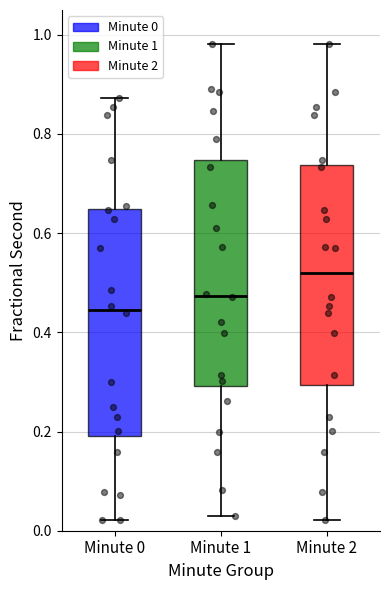

Which box's median line is the highest?

Minute 2